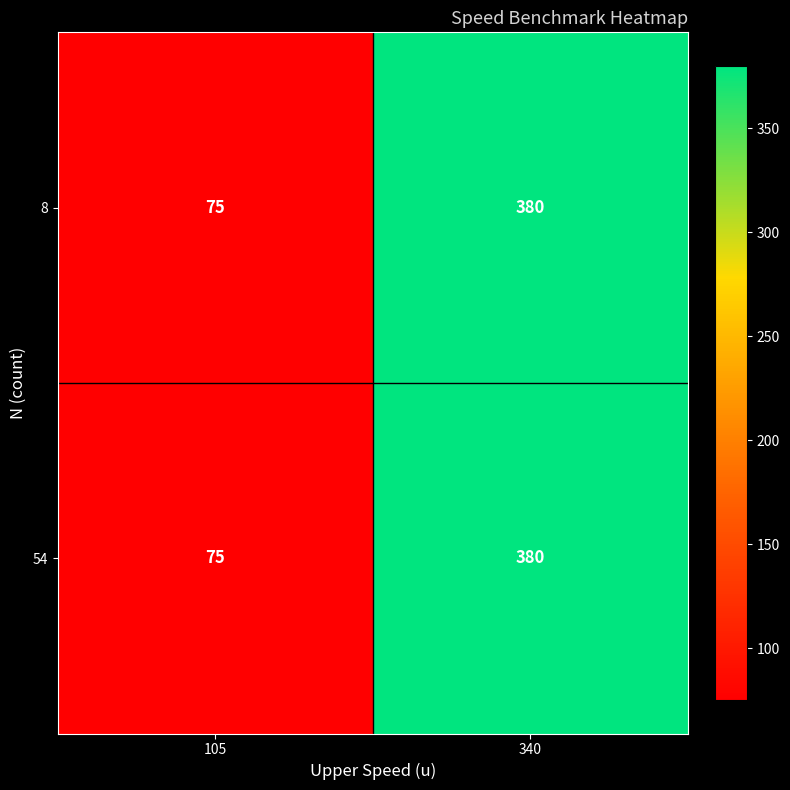

True or false: 54 has a value of 380 at 340.

True